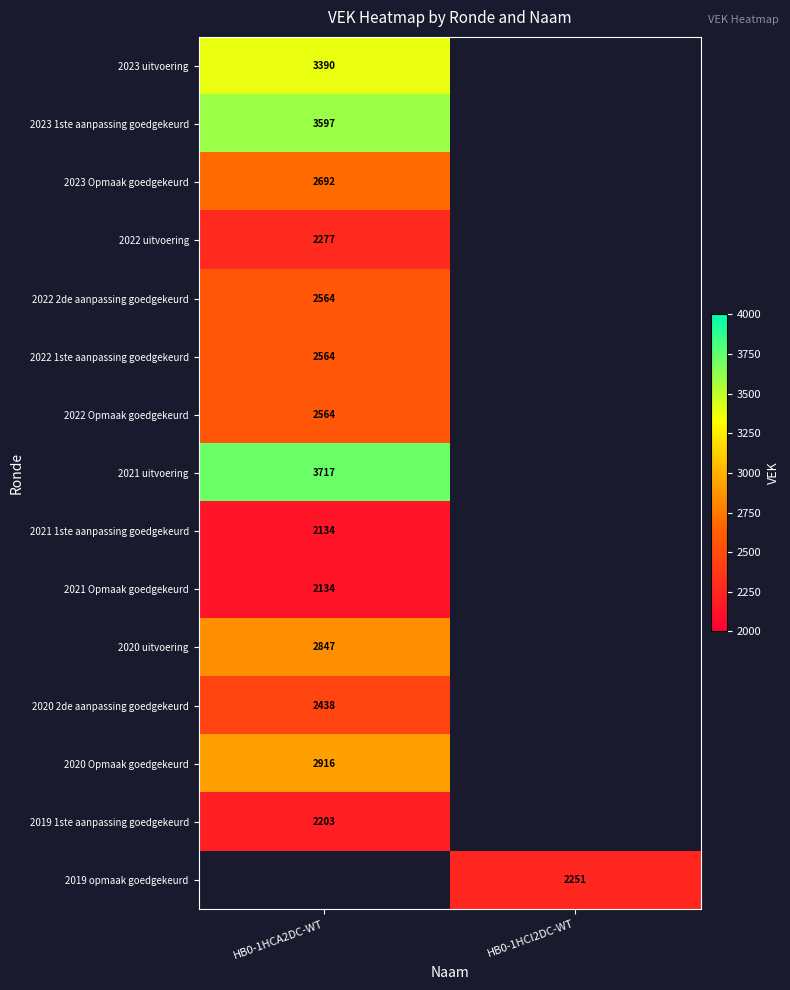

The 2022 2de aanpassing goedgekeurd series shows 875 at HB0-1HCA2DC-WT. True or false?

False